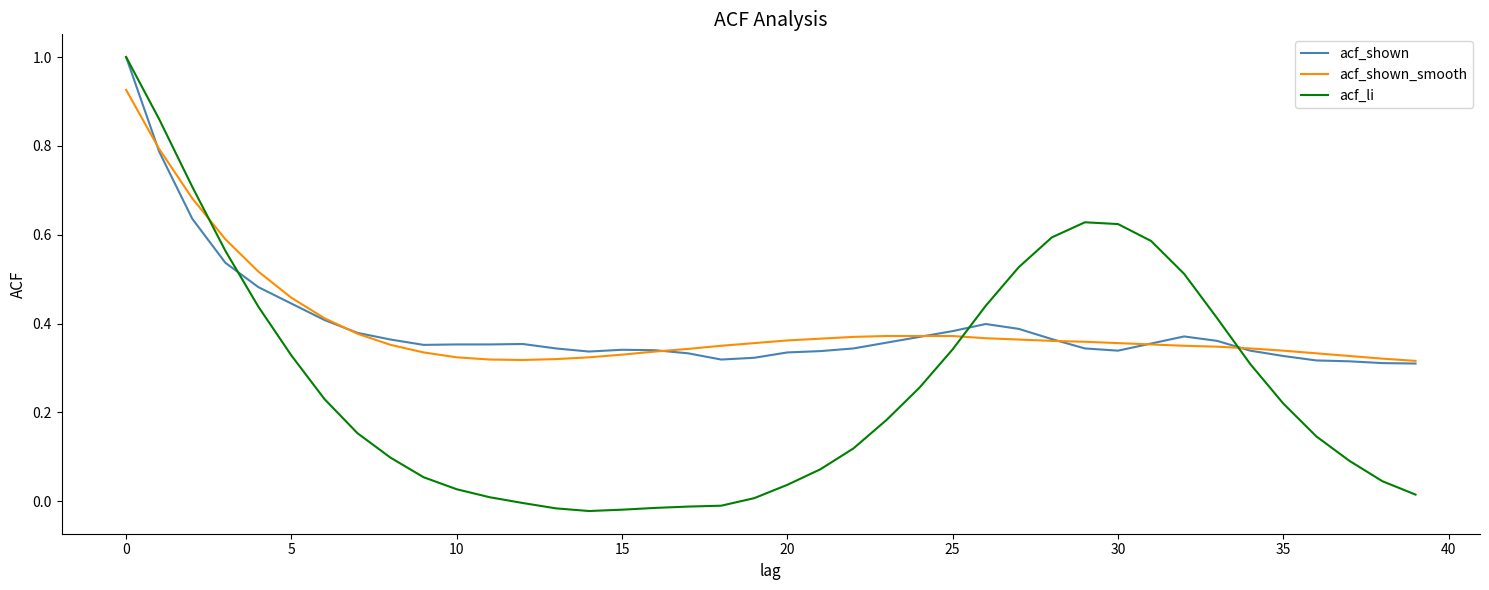

What are all the series names shown in the legend?

acf_shown, acf_shown_smooth, acf_li